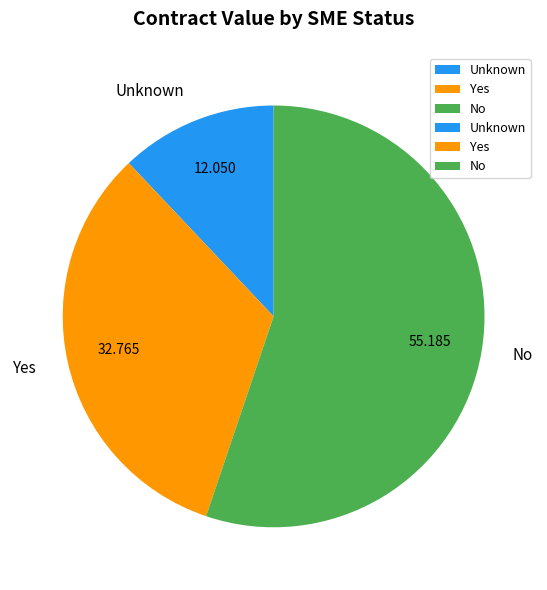

What is the smallest slice in the pie chart?

Unknown